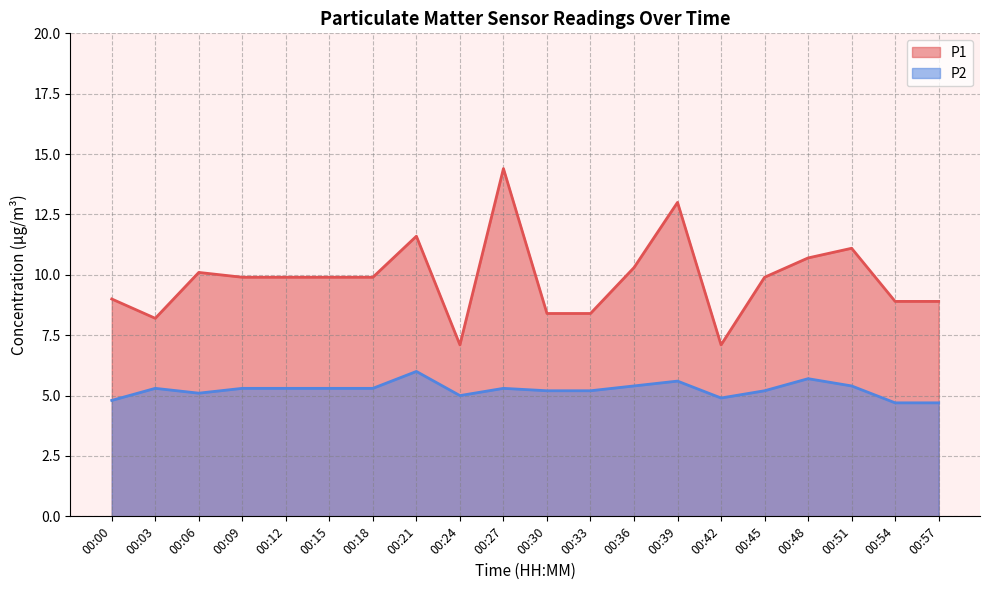

What is the sum of the P1 values at 00:36 and 00:12?

20.2